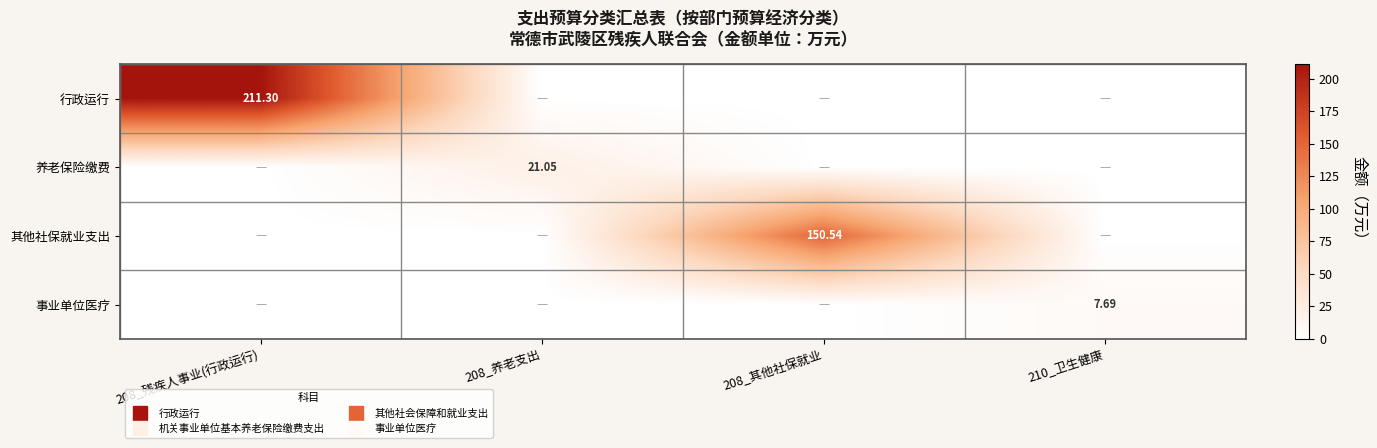

What is the sum of all 其他社保就业支出 values?

150.5